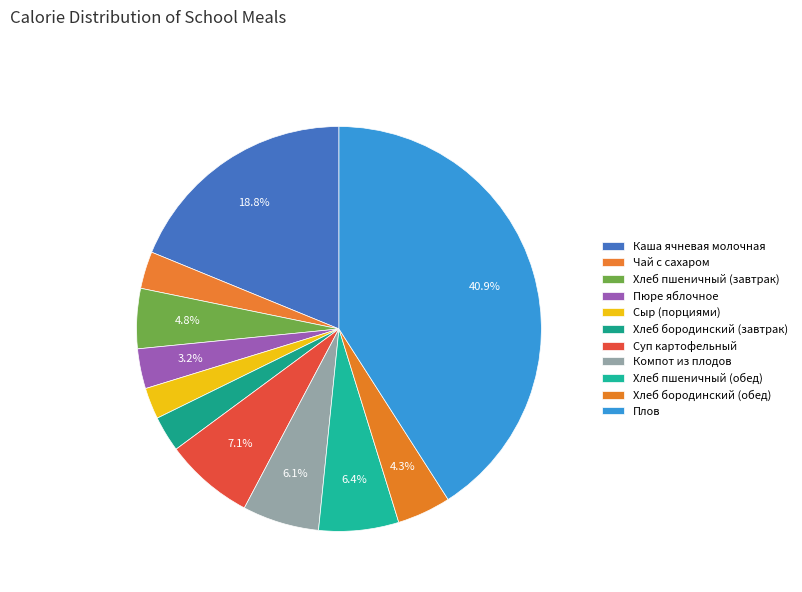

How many slices are in this pie chart?

11